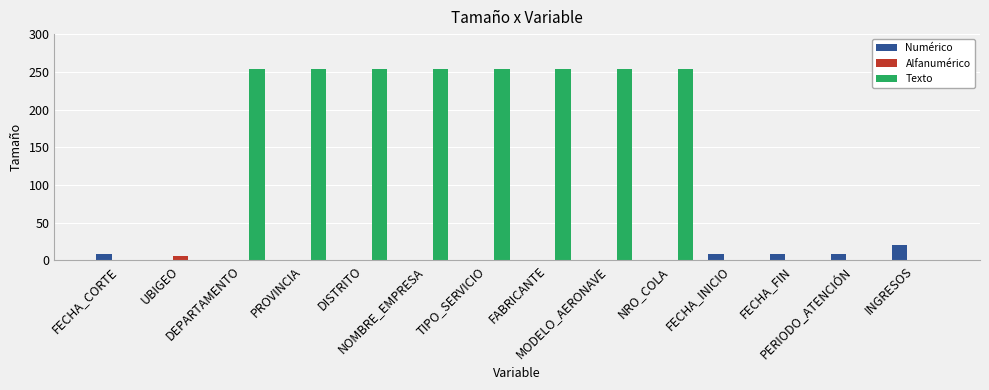

Which series has the largest total across all categories?

Texto